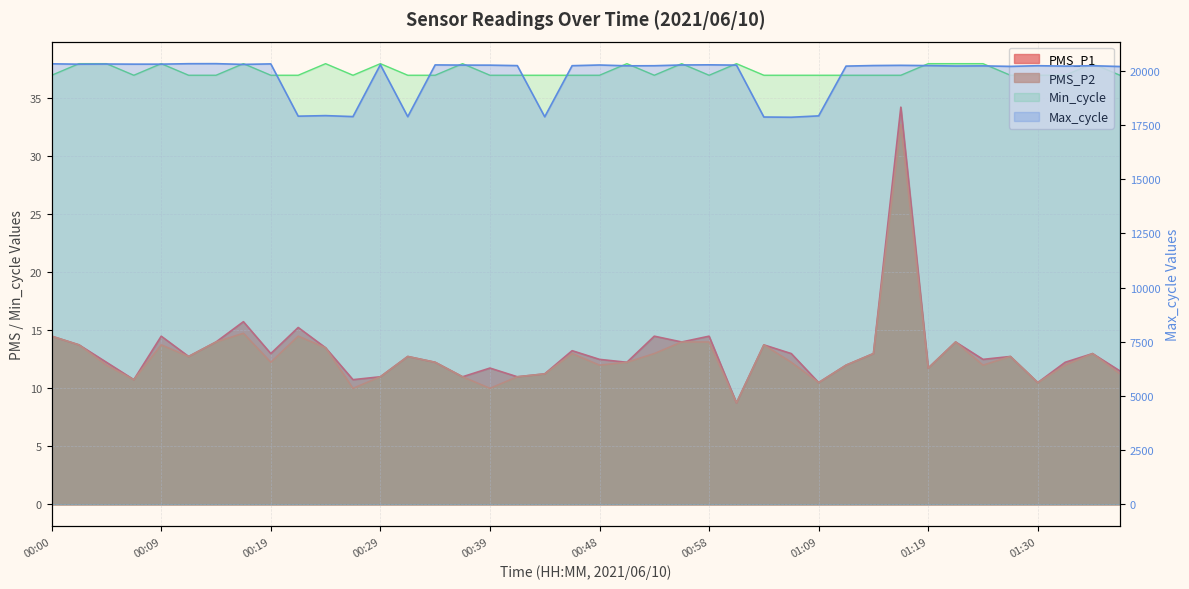

Is the value of PMS_P1 at 01:27 greater than the value of Min_cycle at 00:12?

No